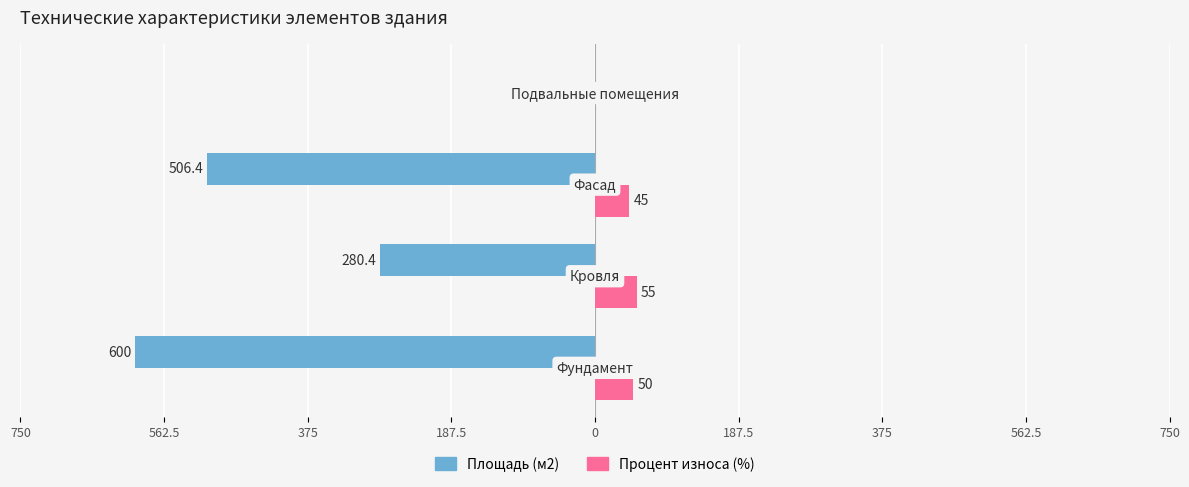

What are all the series names shown in the legend?

Площадь (м2), Процент износа (%)